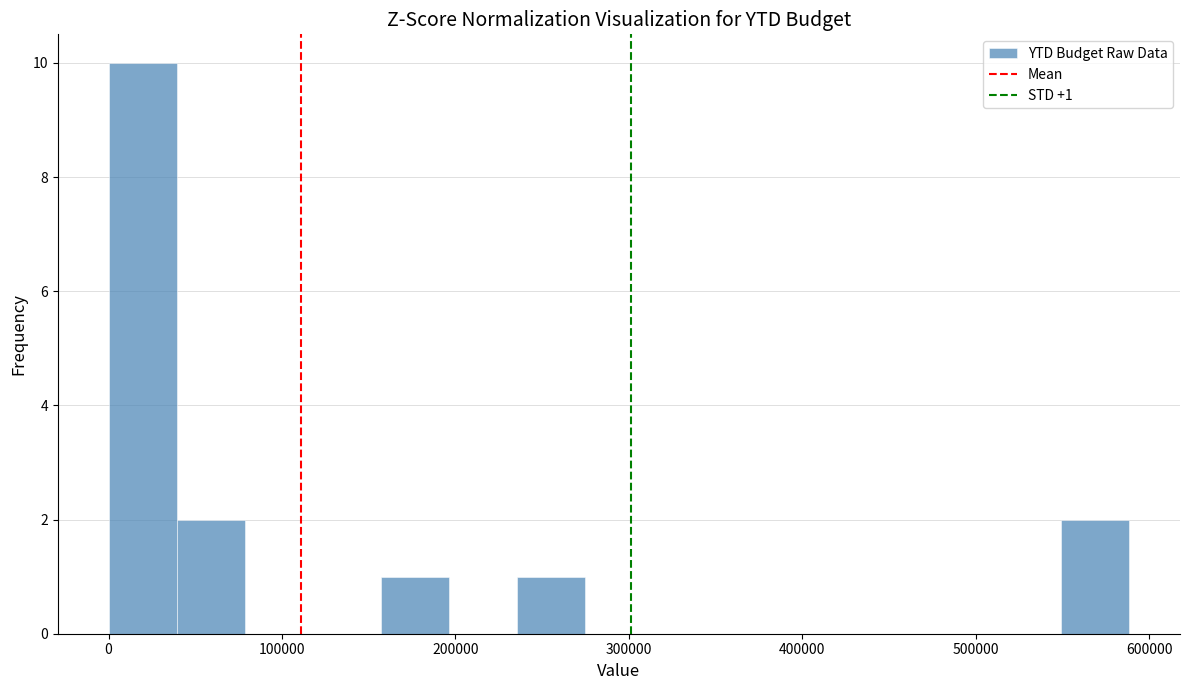

Read against the x-axis, roughly where is the centre of the tallest bar?

20000